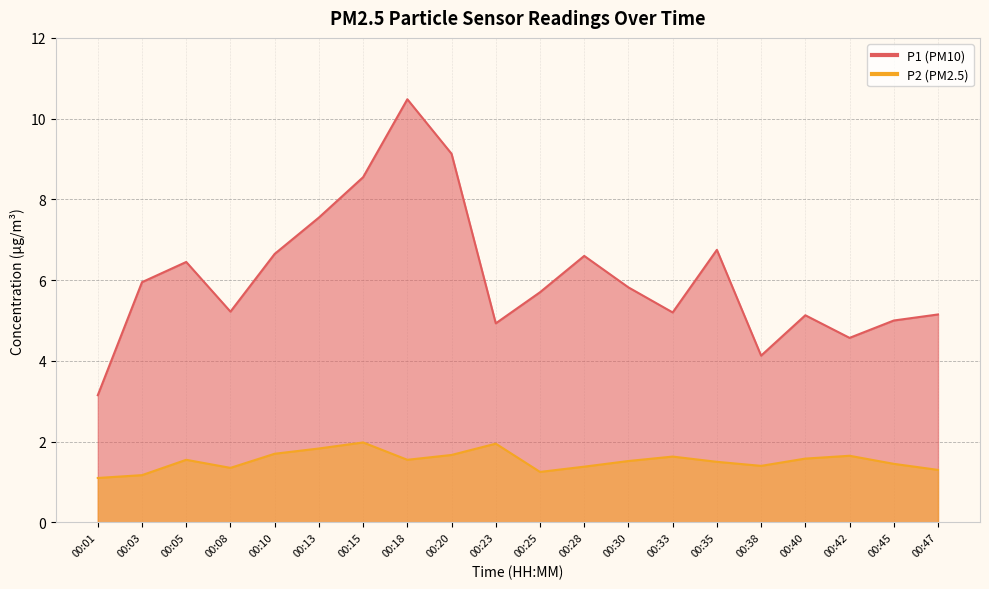

Between 00:05 and 00:30, which series saw the biggest shift?

P1